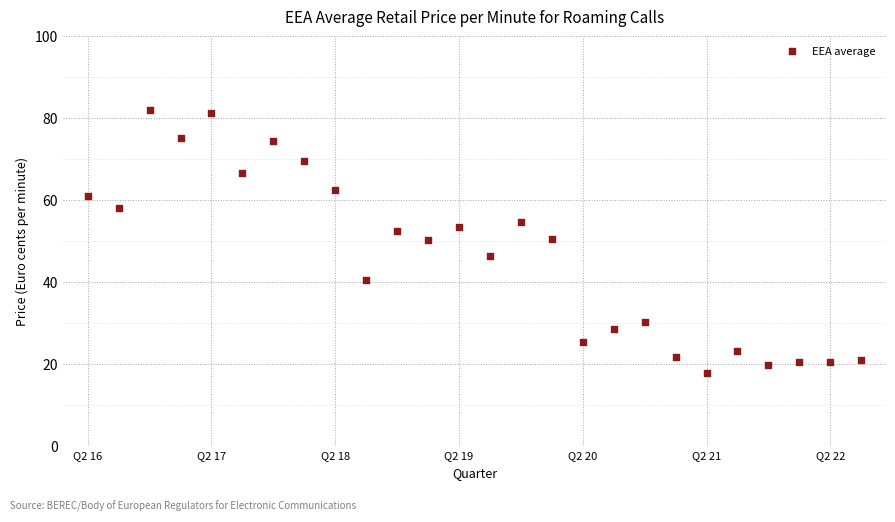

What is the range of Y values (max minus min)?

64.1